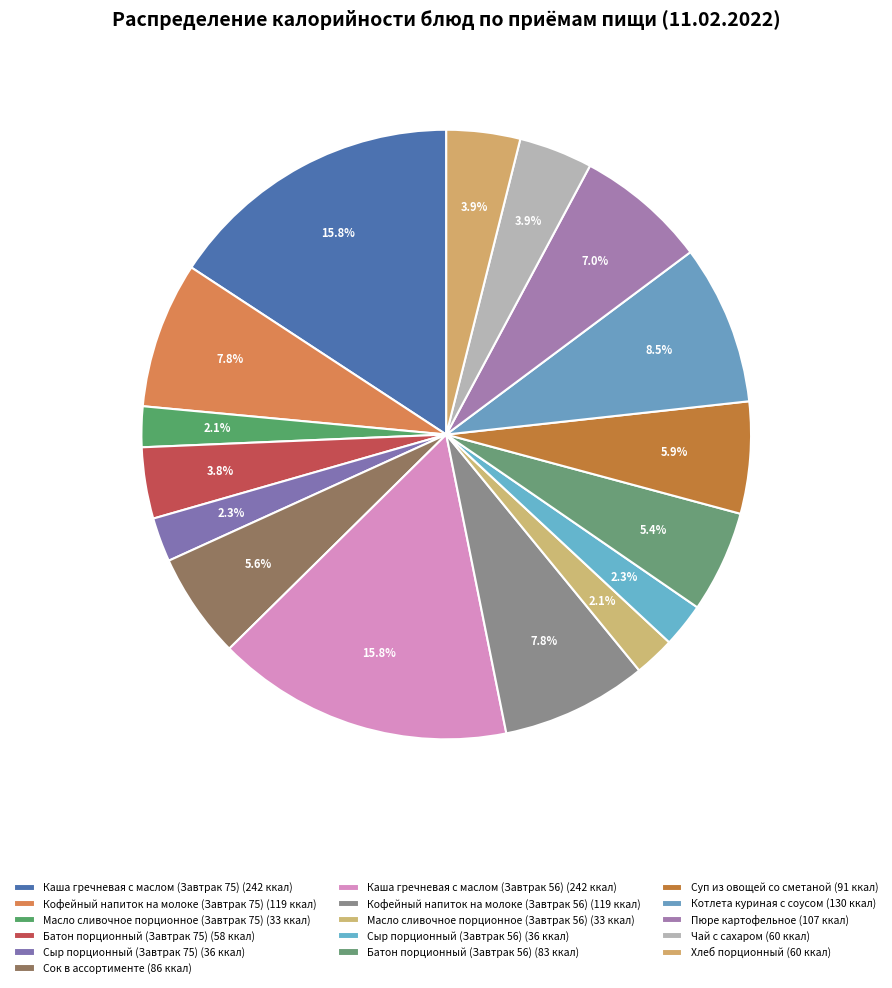

To the nearest percent, what is the average slice percentage?

6%